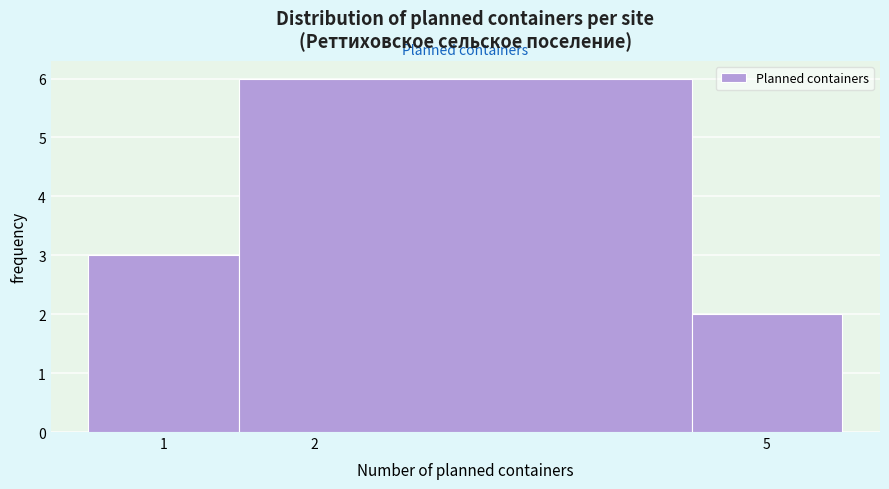

What is the height of the bar covering 0.5 to 1.5 on the x-axis? The values are not printed on the chart, so give them approximately, as read against the axis.

3